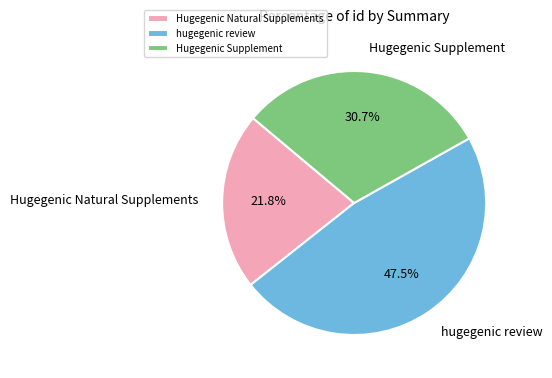

Does Hugegenic Supplement represent more than half of the total?

No